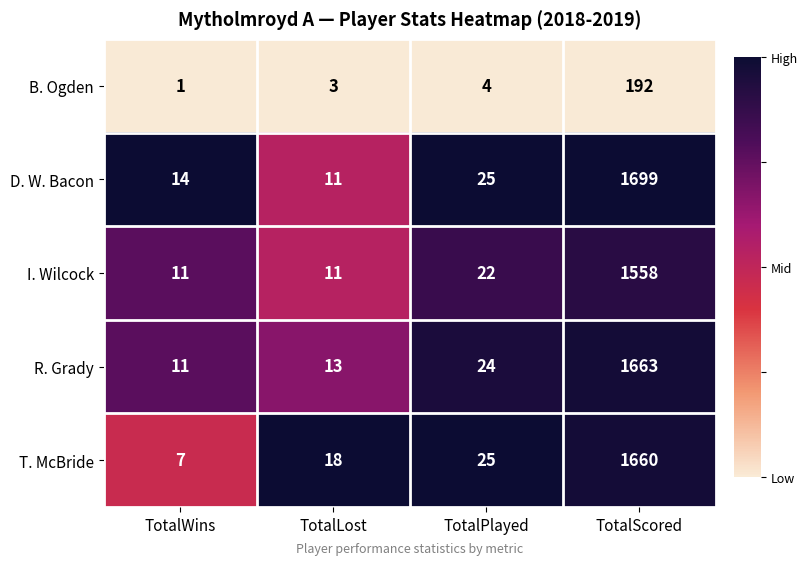

Which series has the largest range (max minus min)?

D. W. Bacon